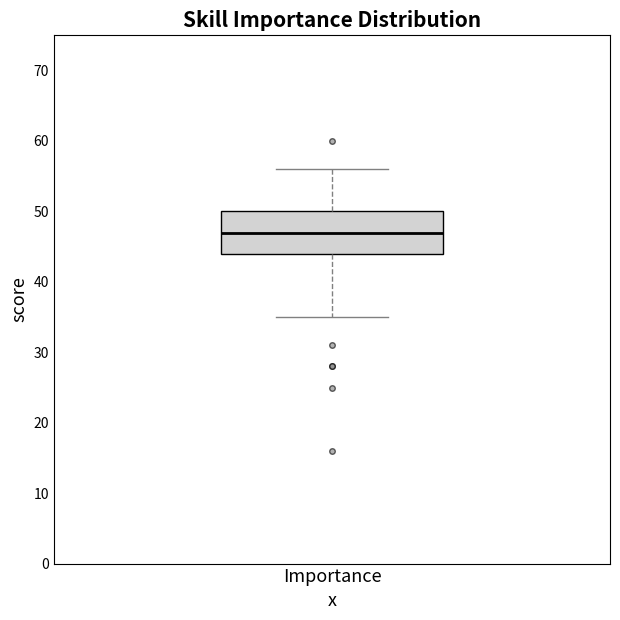

Read this box plot against the y-axis: the position of the median line, the range covered by the box, and the ends of both whiskers. The values are not printed on the chart, so give them approximately, as read against the axis.

median 47, box 44 to 50, whiskers 35 to 56